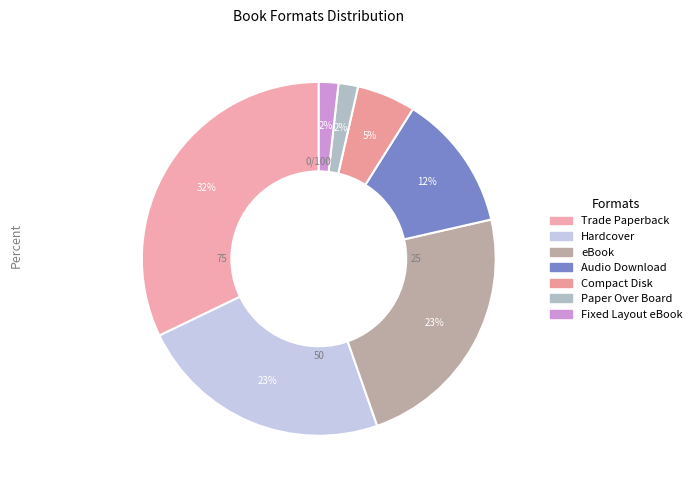

Is there a majority slice in this chart?

No